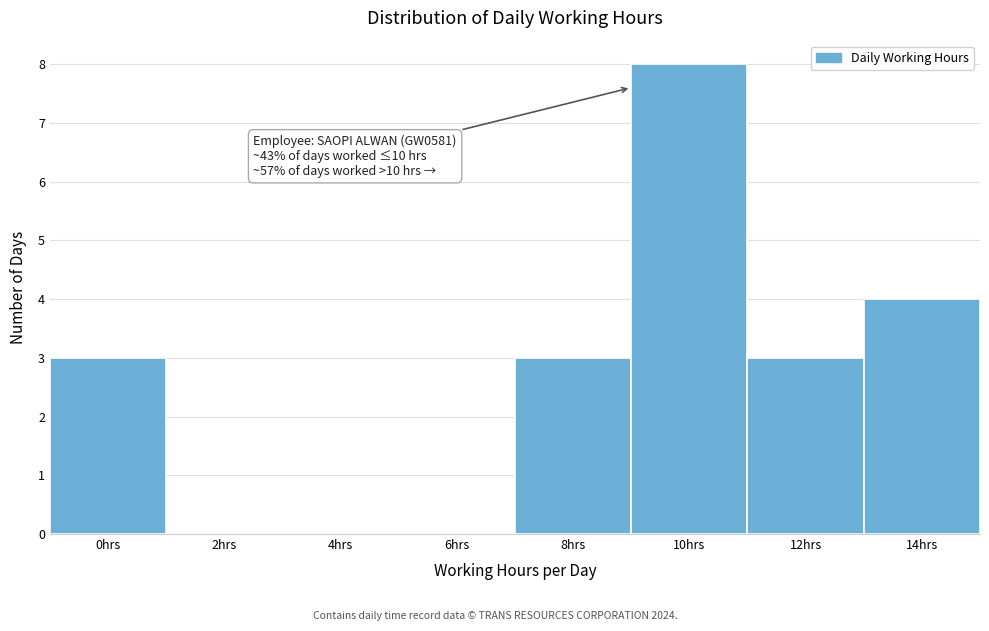

Reading right to left, transcribe all the data shown in this chart.

14hrs=4	12hrs=3	10hrs=8	8hrs=3	6hrs=0	4hrs=0	2hrs=0	0hrs=3